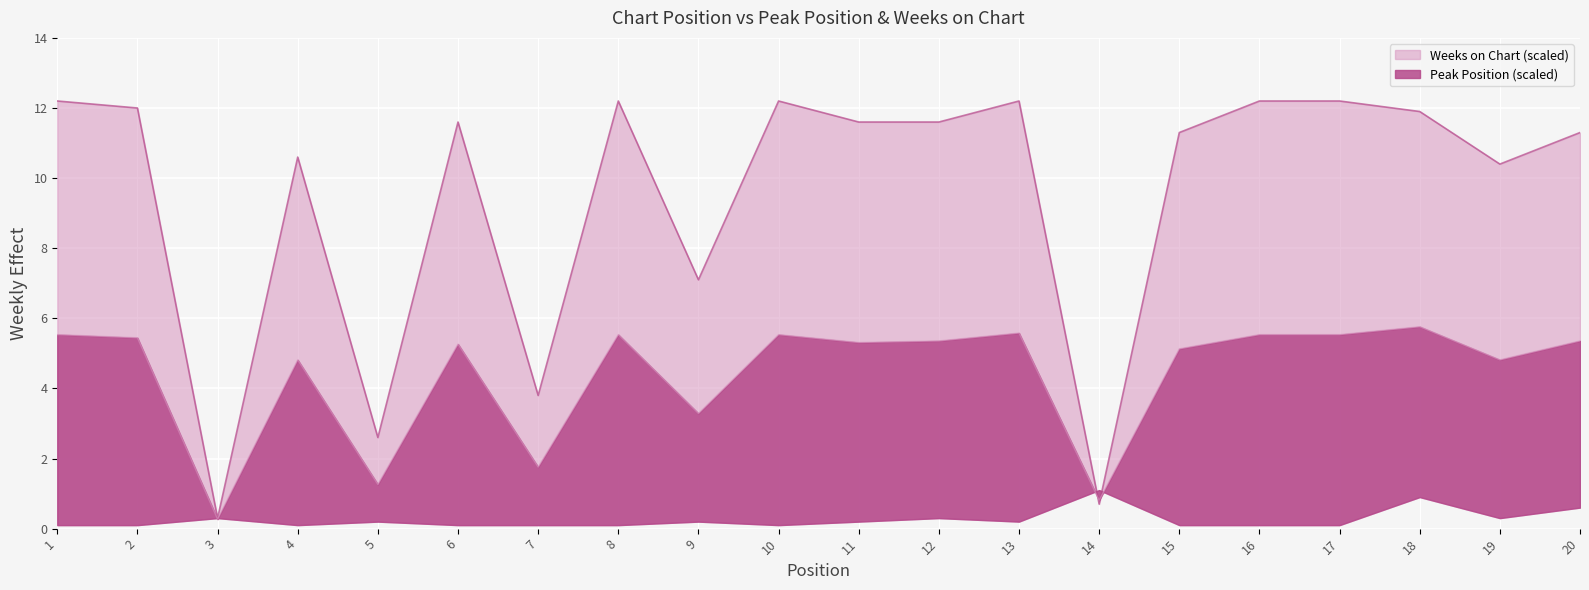

Which label corresponds to the largest value in the chart?

1